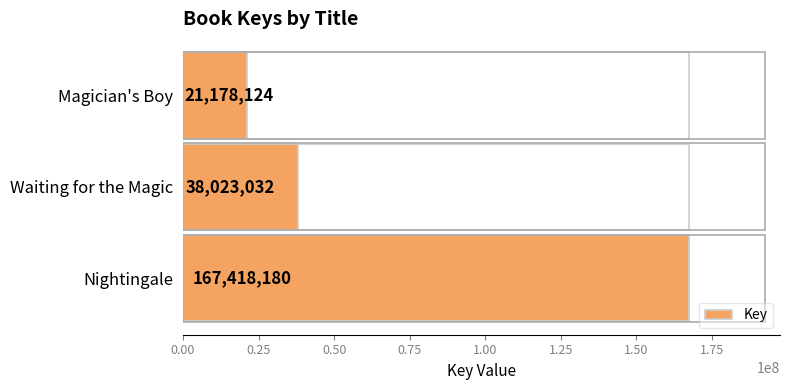

How many distinct data groups are displayed?

1